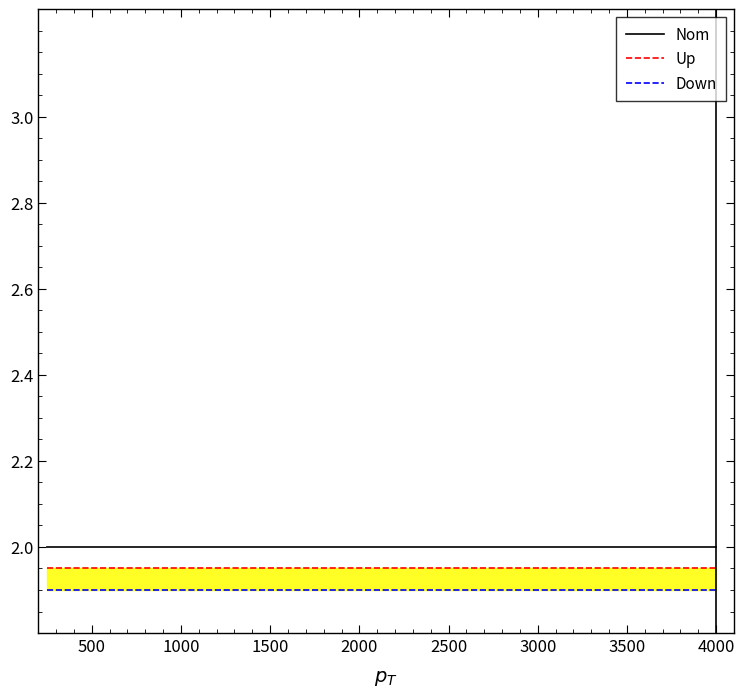

At which category does the chart reach its minimum across all series?

500